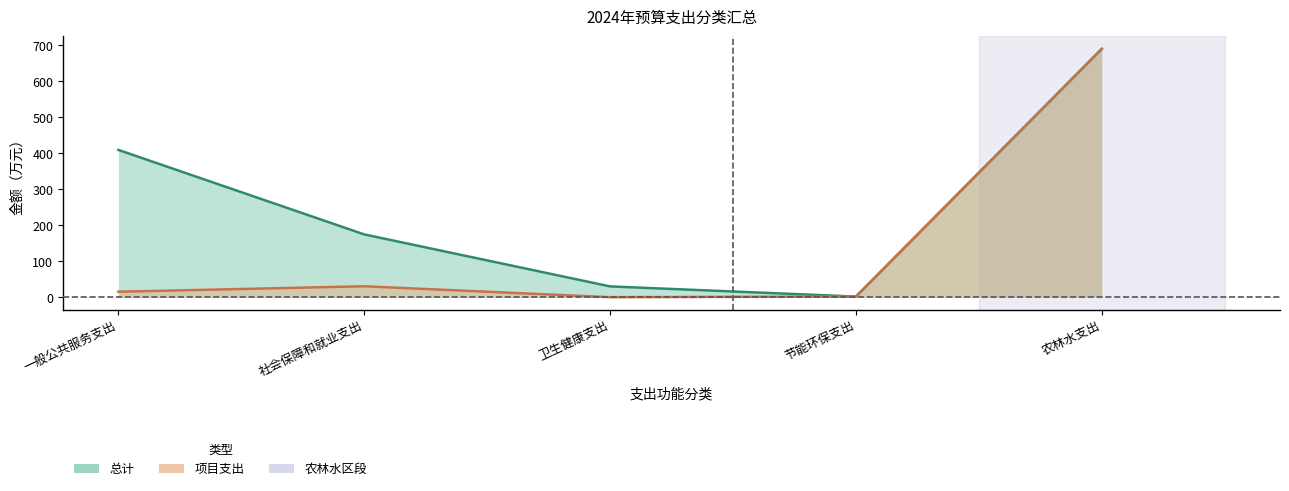

Which series has the largest range (max minus min)?

项目支出